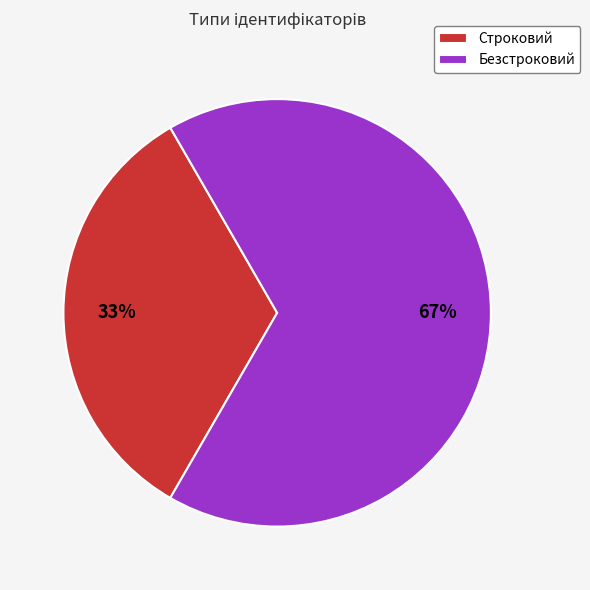

To the nearest percent, what is the combined percentage of Безстроковий and Строковий?

100%